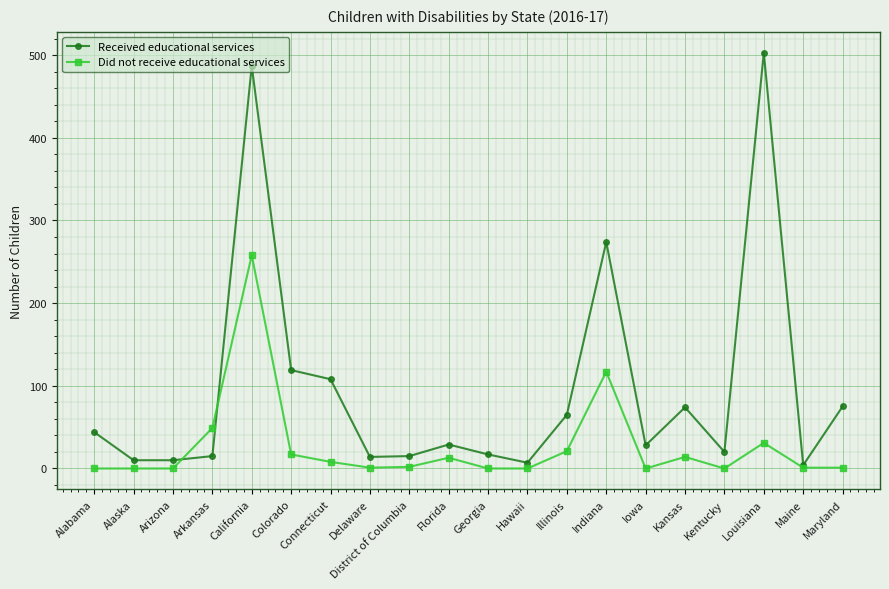

What is the difference between the second highest and minimum values in the Did not receive educational services series?

117